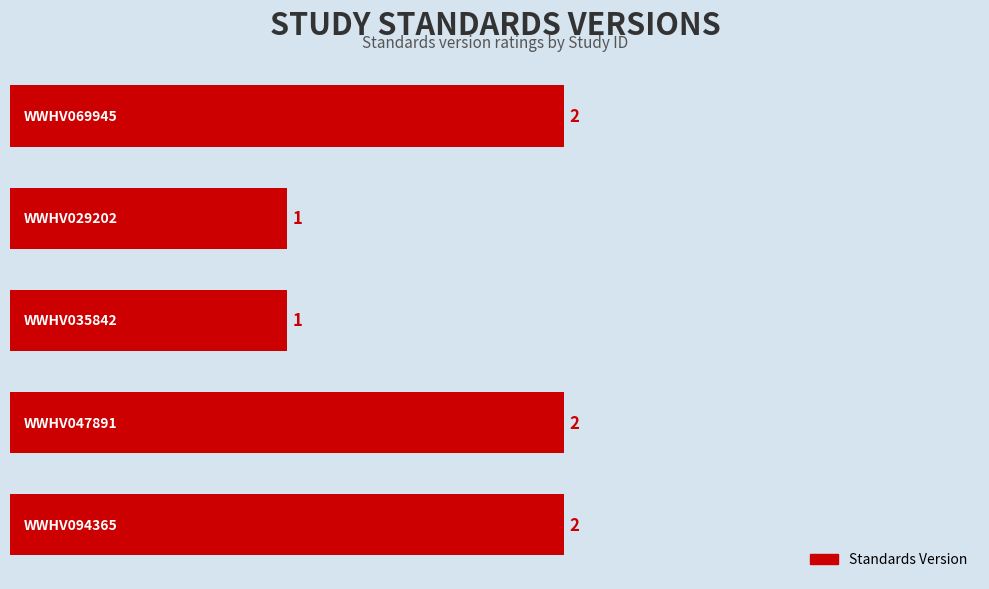

What is the sum of all values?

8